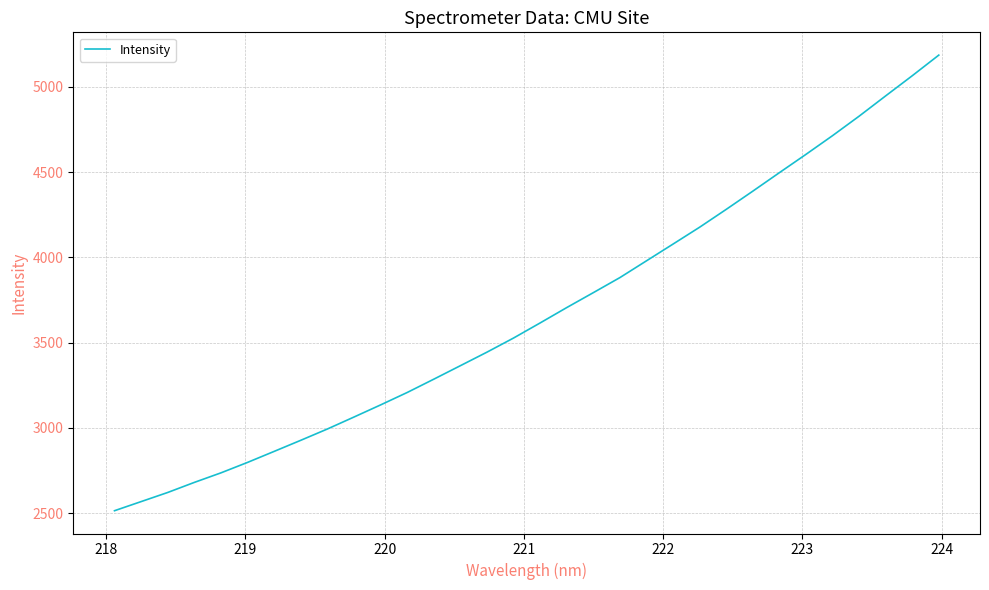

How many lines are shown in the chart?

1